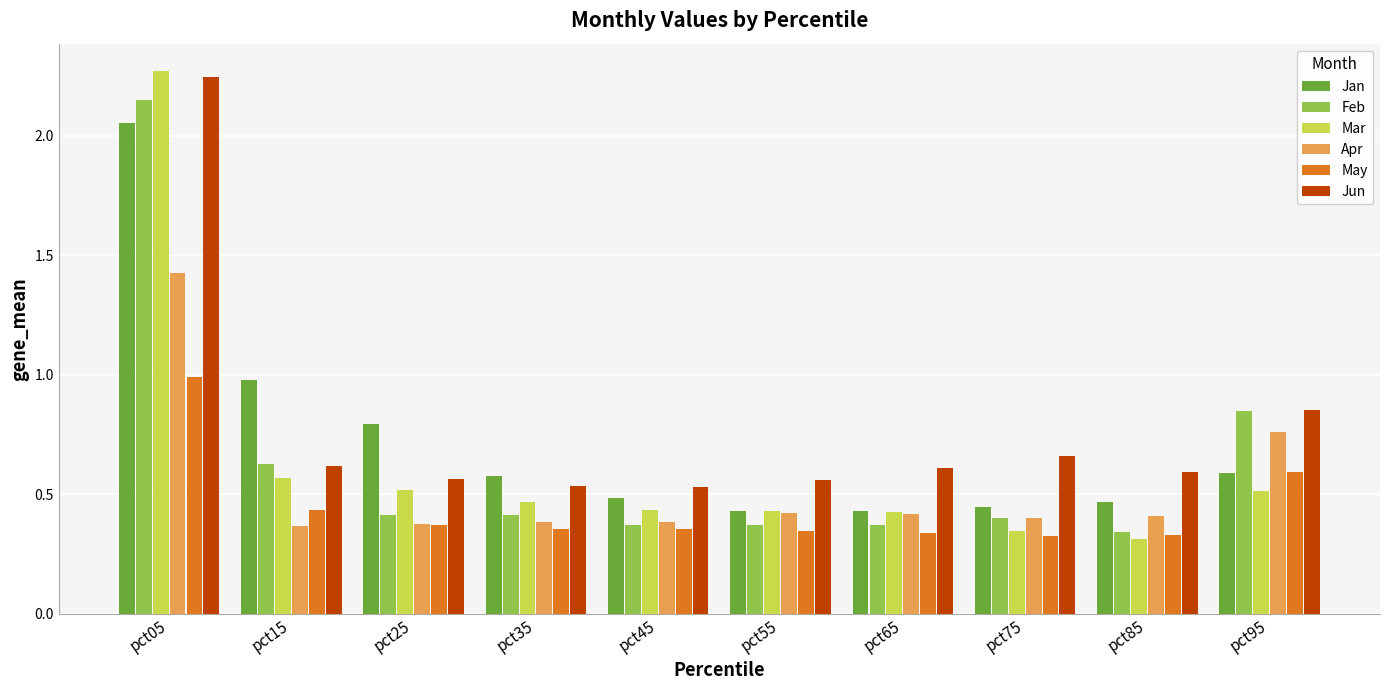

True or false: Apr has a value of 1.1 at pct95.

False